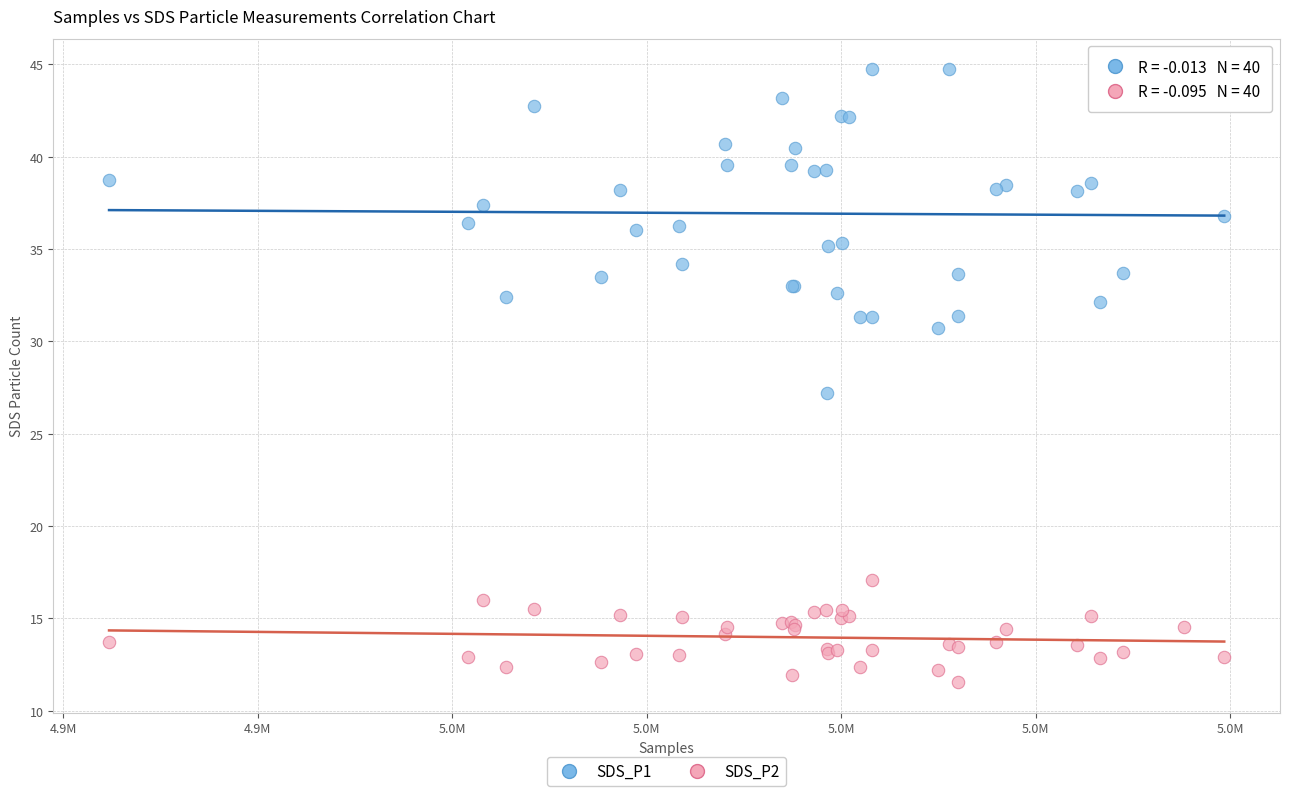

Which series contains the lowest Y value?

SDS_P2